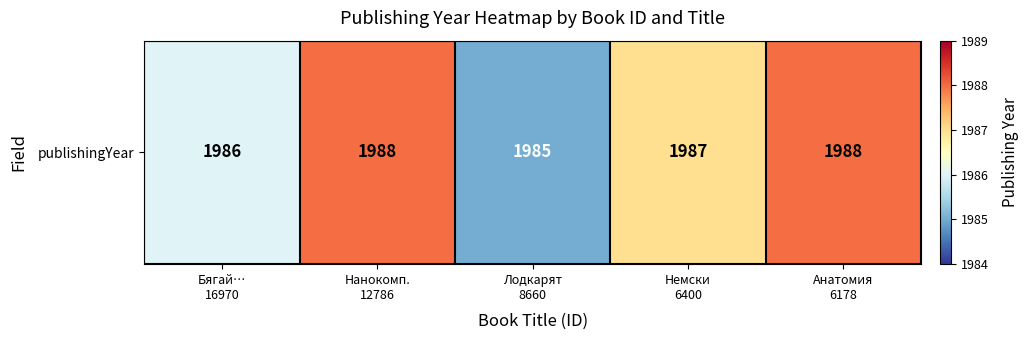

What is the sum of all values?

9934